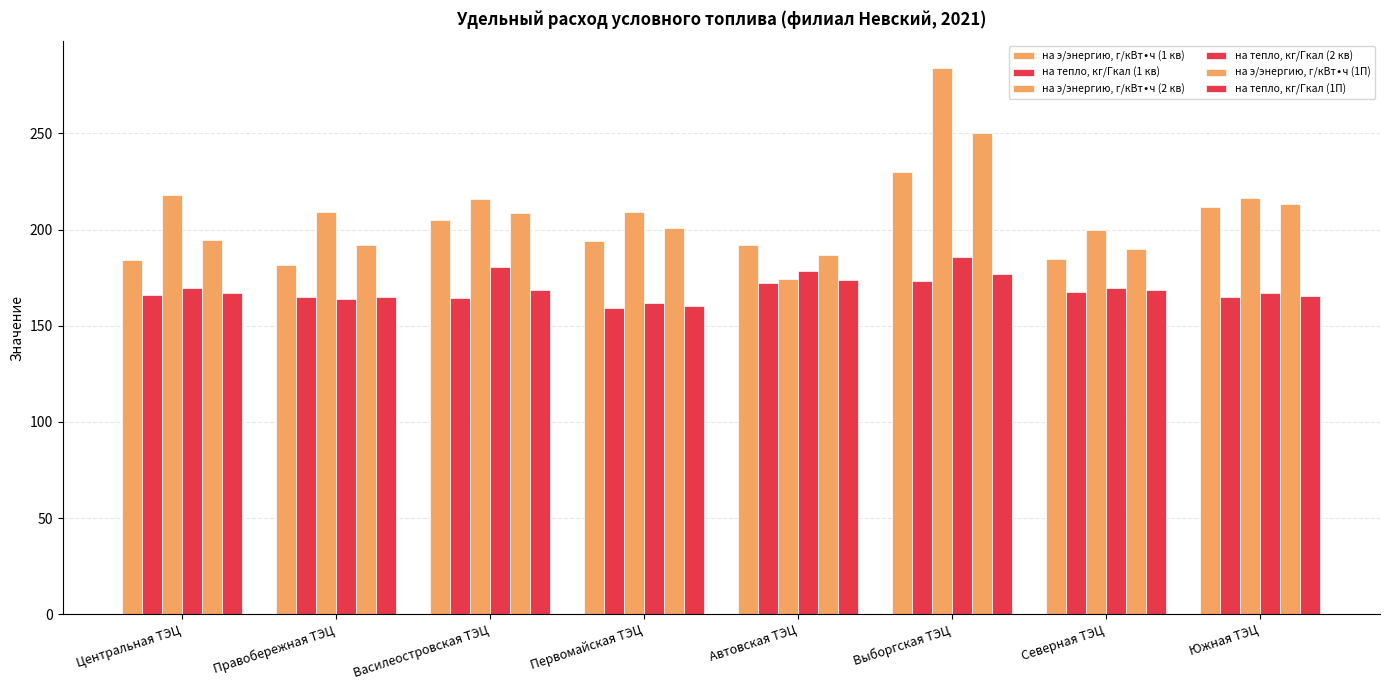

Reading left to right, transcribe all the data shown in this chart.

на э/энергию, г/кВт∙ч (1 кв): Центральная ТЭЦ=184.0	Правобережная ТЭЦ=181.8	Василеостровская ТЭЦ=204.9	Первомайская ТЭЦ=194.3	Автовская ТЭЦ=192.2	Выборгская ТЭЦ=230.0	Северная ТЭЦ=184.7	Южная ТЭЦ=211.7
на тепло, кг/Гкал (1 кв): Центральная ТЭЦ=165.8	Правобережная ТЭЦ=165.1	Василеостровская ТЭЦ=164.2	Первомайская ТЭЦ=159.4	Автовская ТЭЦ=172.1	Выборгская ТЭЦ=173.4	Северная ТЭЦ=167.8	Южная ТЭЦ=164.9
на э/энергию, г/кВт∙ч (2 кв): Центральная ТЭЦ=218.1	Правобережная ТЭЦ=209.2	Василеостровская ТЭЦ=215.8	Первомайская ТЭЦ=209.3	Автовская ТЭЦ=174.3	Выборгская ТЭЦ=283.8	Северная ТЭЦ=199.7	Южная ТЭЦ=216.5
на тепло, кг/Гкал (2 кв): Центральная ТЭЦ=169.8	Правобережная ТЭЦ=163.8	Василеостровская ТЭЦ=180.3	Первомайская ТЭЦ=162.0	Автовская ТЭЦ=178.5	Выборгская ТЭЦ=185.8	Северная ТЭЦ=169.5	Южная ТЭЦ=167.0
на э/энергию, г/кВт∙ч (1П): Центральная ТЭЦ=194.3	Правобережная ТЭЦ=192.1	Василеостровская ТЭЦ=208.8	Первомайская ТЭЦ=200.7	Автовская ТЭЦ=186.6	Выборгская ТЭЦ=250.1	Северная ТЭЦ=189.8	Южная ТЭЦ=213.3
на тепло, кг/Гкал (1П): Центральная ТЭЦ=166.8	Правобережная ТЭЦ=164.7	Василеостровская ТЭЦ=168.6	Первомайская ТЭЦ=160.0	Автовская ТЭЦ=173.9	Выборгская ТЭЦ=176.7	Северная ТЭЦ=168.3	Южная ТЭЦ=165.5